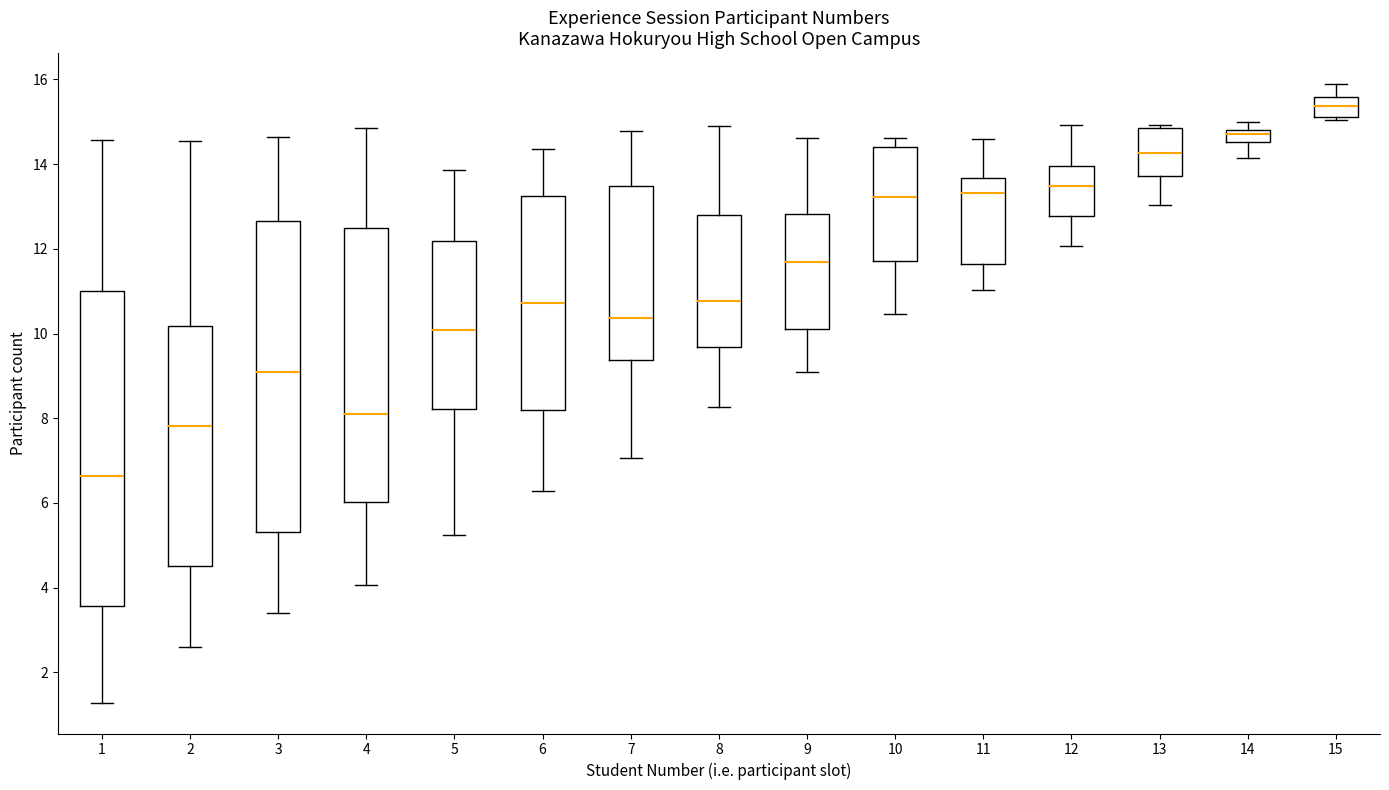

Which box's median line is the highest?

15